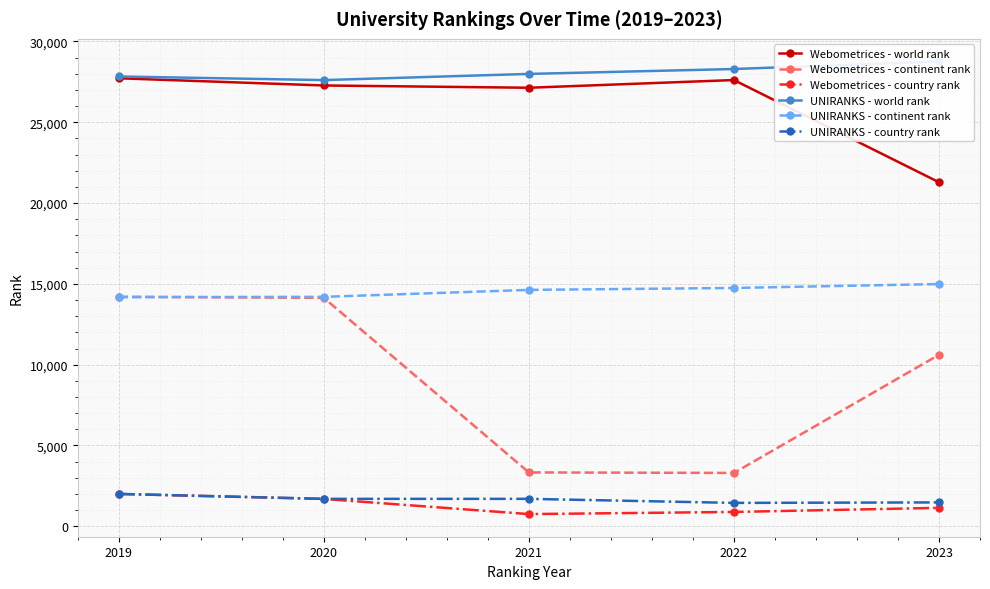

Is it true that Webometrices - country rank equals 1388 at 2019?

False